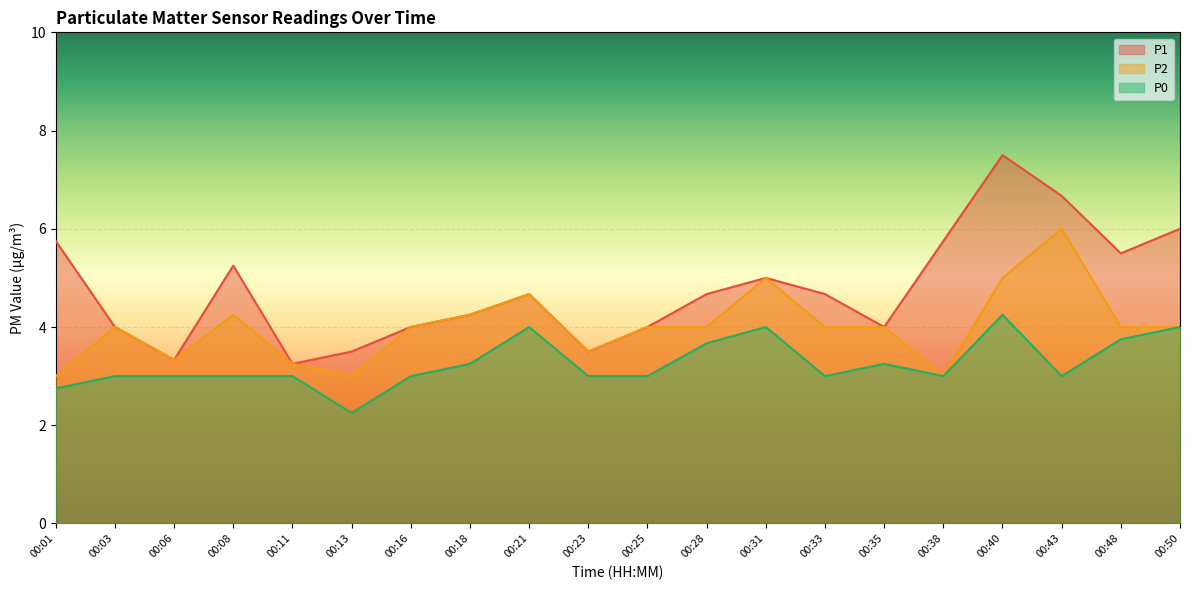

Which label corresponds to the largest value in the chart?

00:40